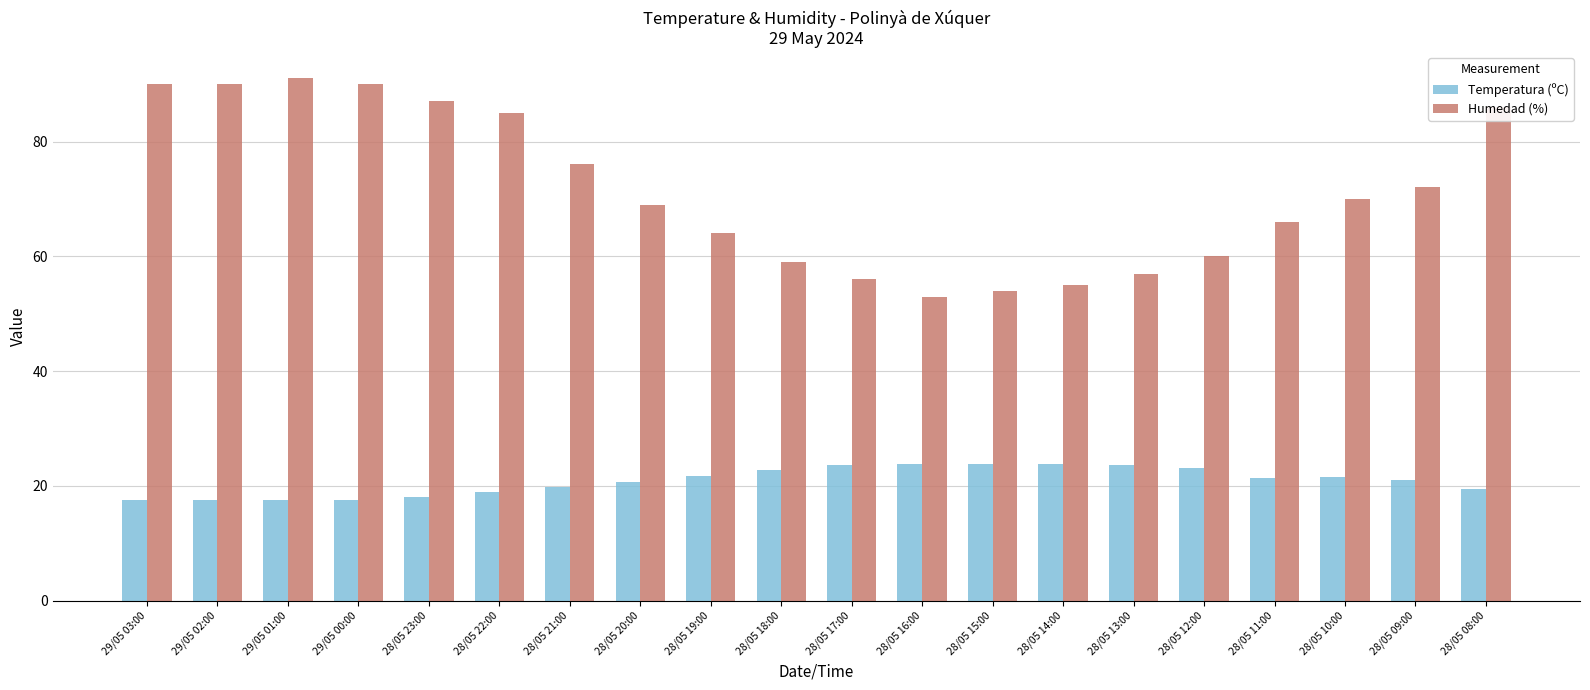

What is the spread (max minus min) of values at 28/05 09:00?

50.9